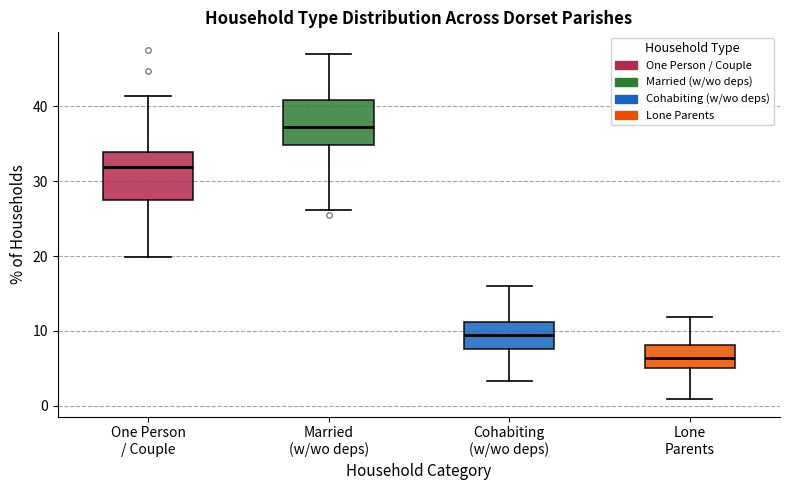

Which box has the lowest median line?

Lone Parents